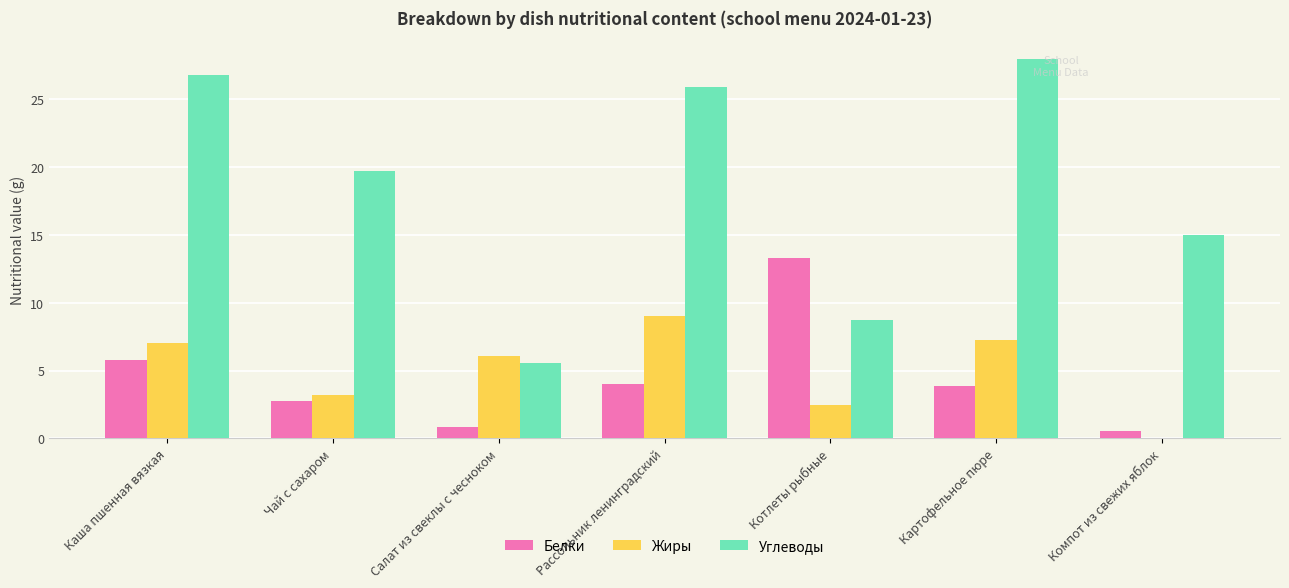

Is it true that Белки equals 2.7 at Картофельное пюре?

False